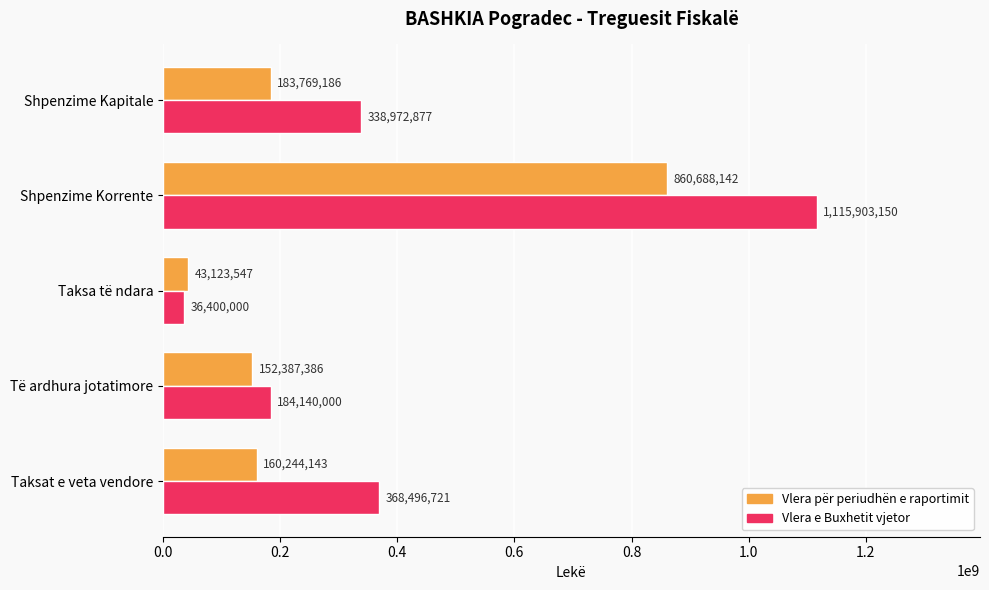

What is the average value of the Vlera për periudhën e raportimit series?

280042481